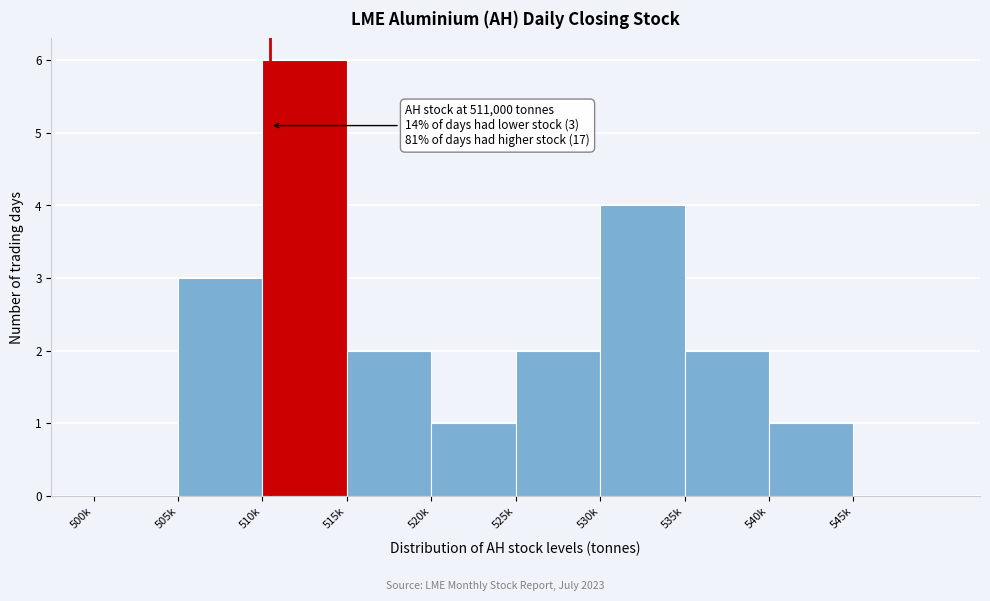

Reading right to left, extract all data points from this chart.

545k=0	540k=1	535k=2	530k=4	525k=2	520k=1	515k=2	510k=6	505k=3	500k=0